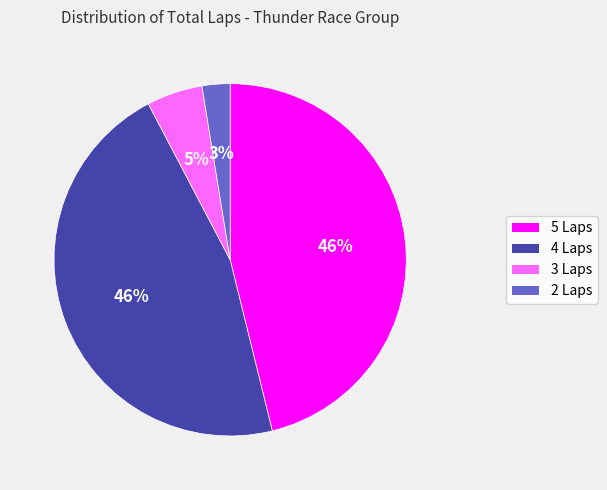

Which slice is the smallest?

2 Laps